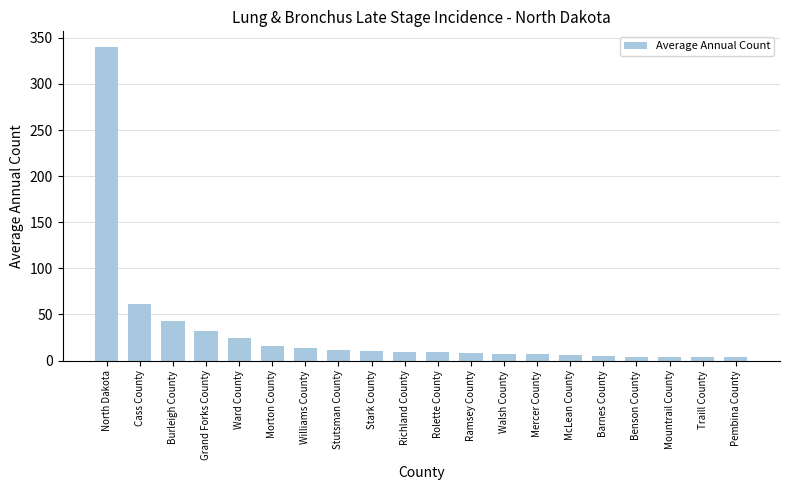

The chart shows a value of 340 at North Dakota. True or false?

True